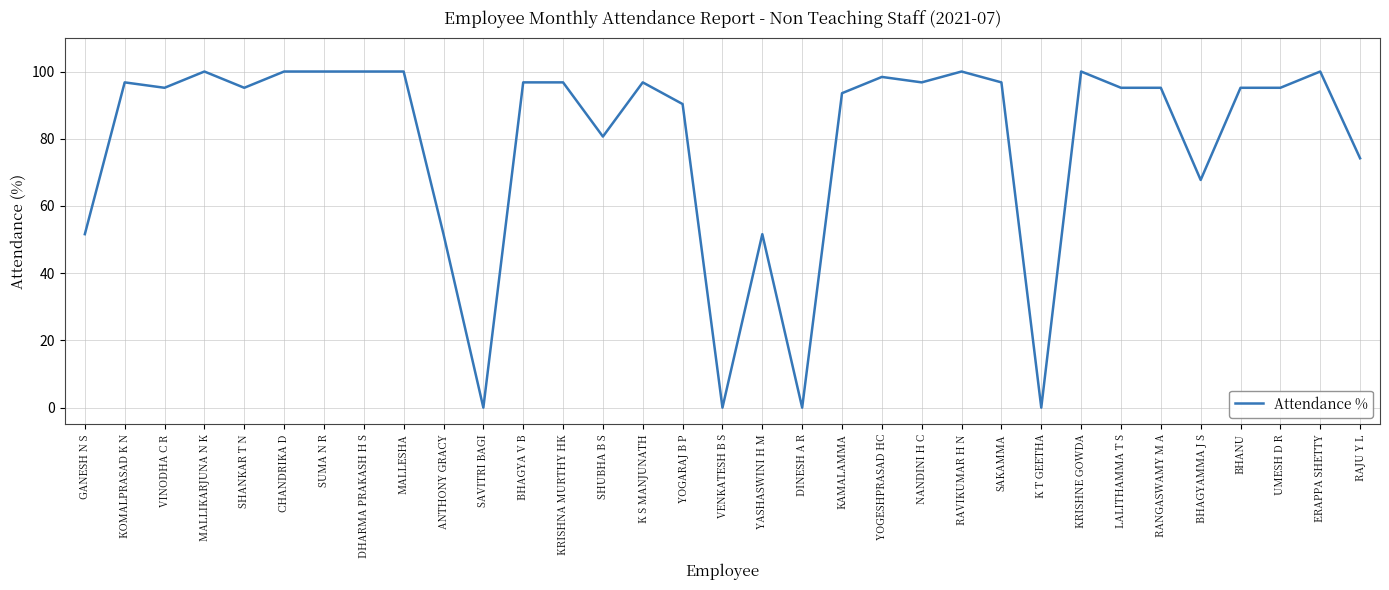

What is the difference between the second highest and second lowest values?

100.0